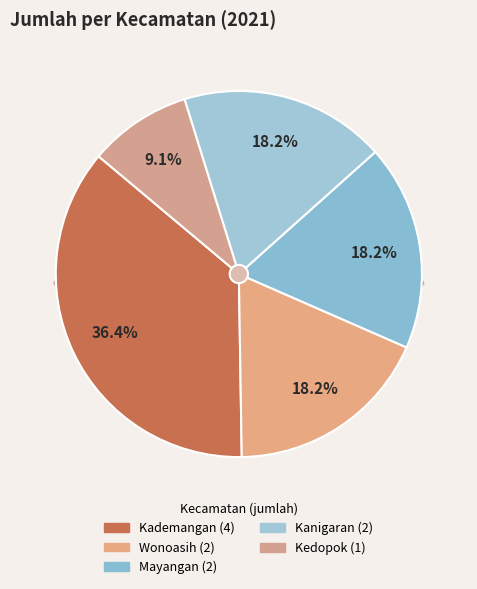

To the nearest percent, what percentage of the pie is Kanigaran?

18%